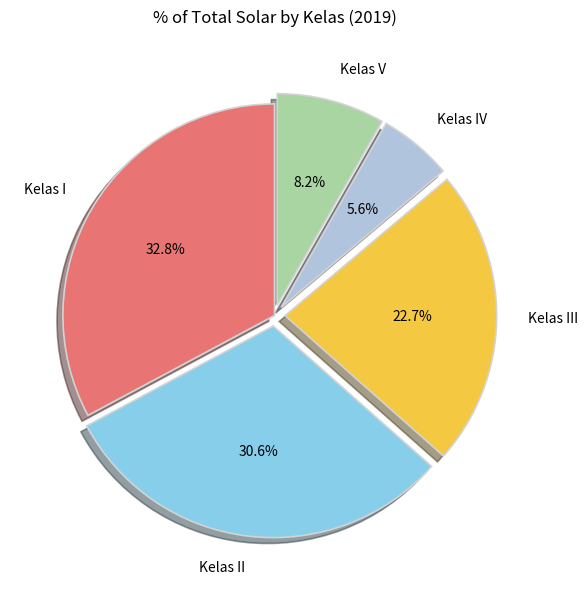

What portion of the pie excludes Kelas V?

91.8%